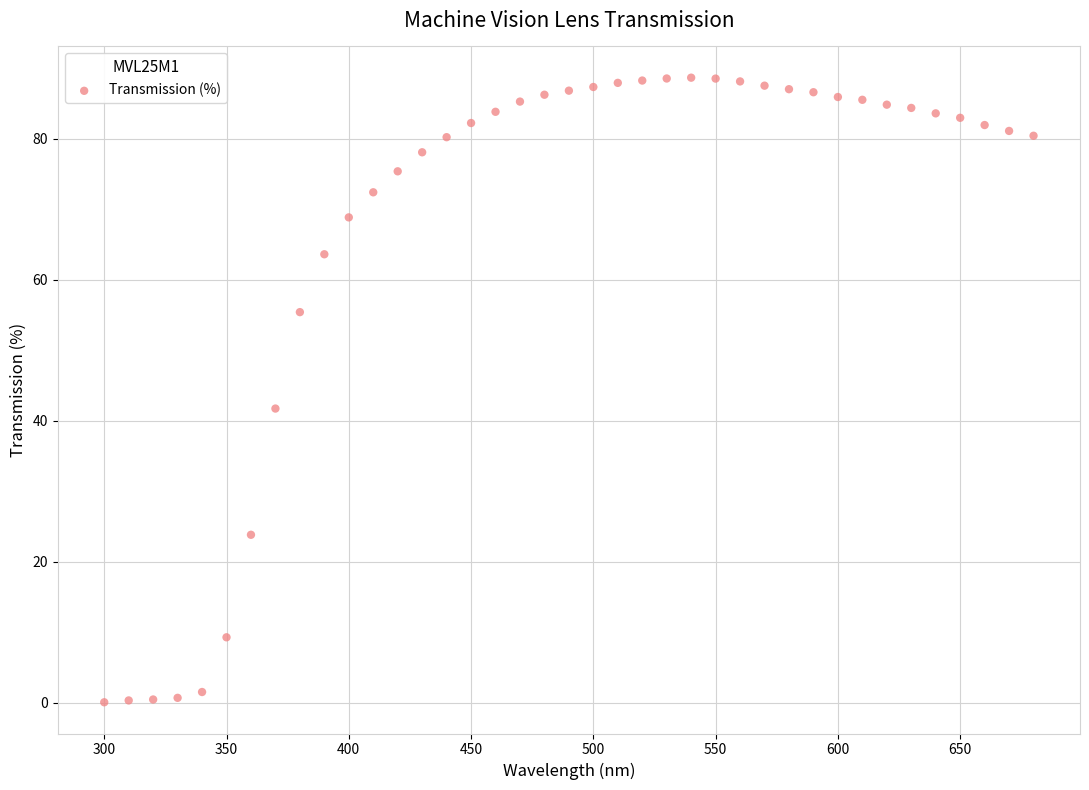

What Y value in the scatter plot is closest to 44?

41.7